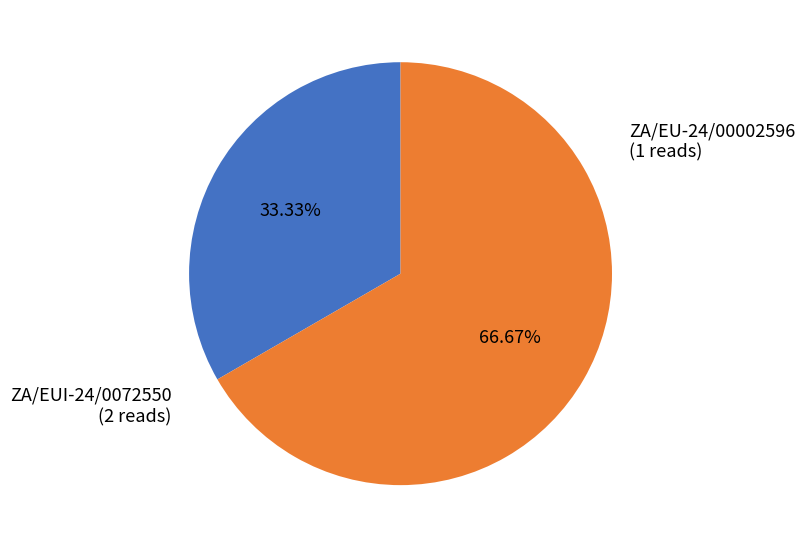

Does any single category account for the majority?

Yes